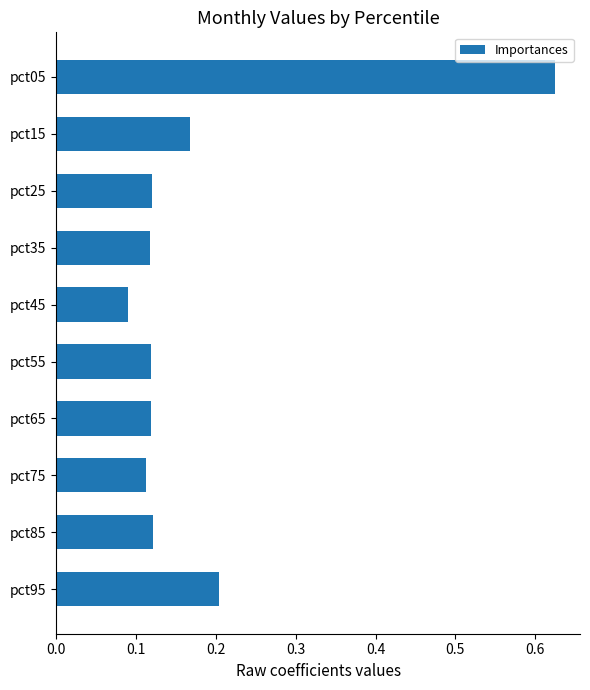

Which category has the lowest value across all series?

pct45